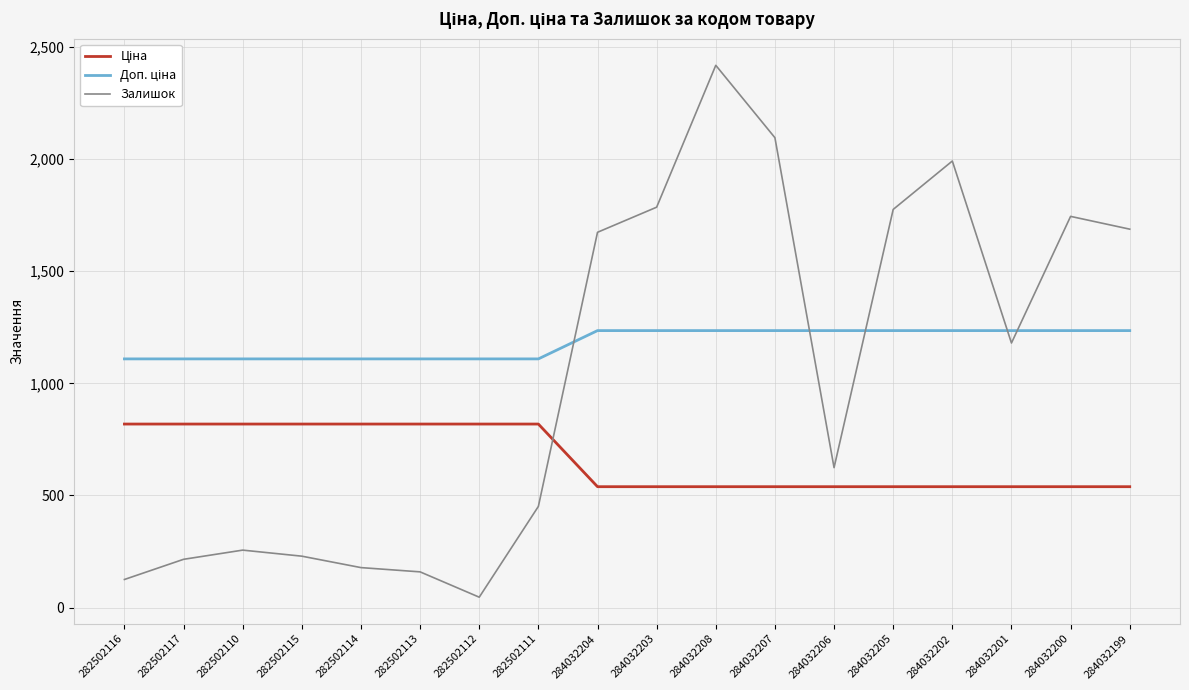

What is the difference between the Залишок values at 284032206 and 284032203?

1162.0